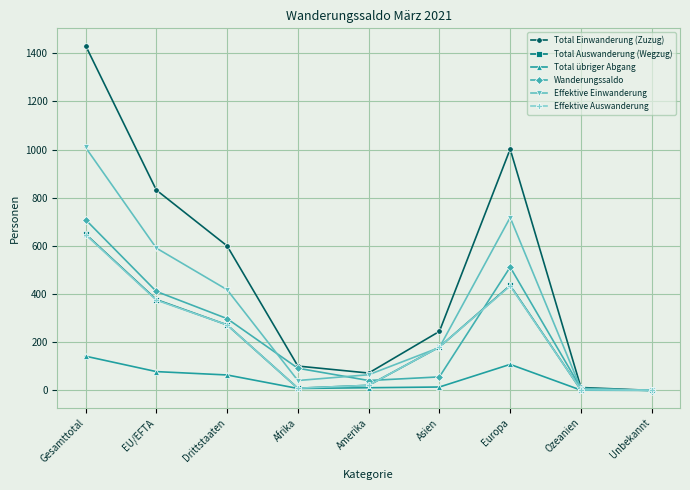

Where do Effektive Auswanderung and Effektive Einwanderung first cross each other?

Amerika and Asien